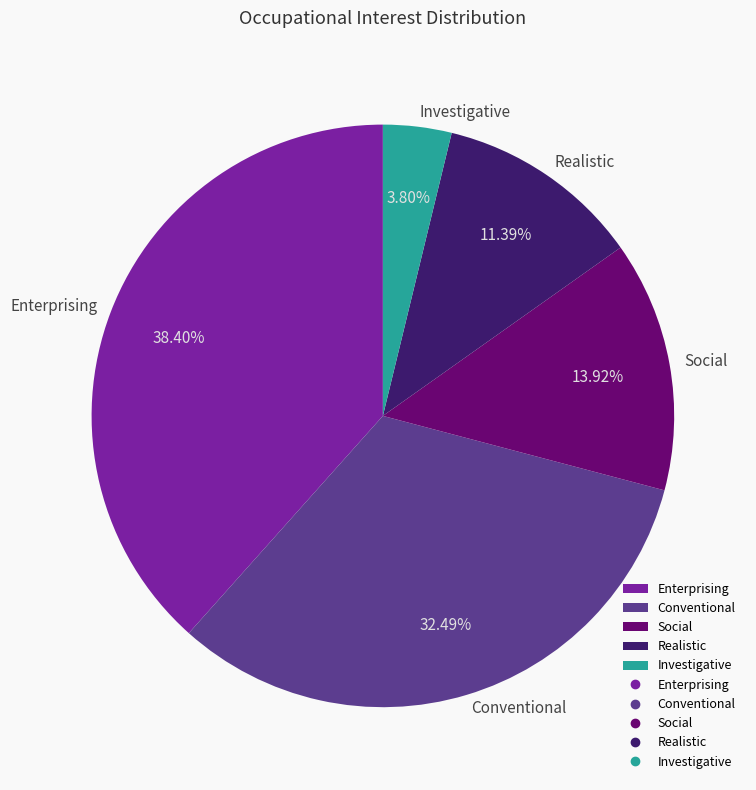

To the nearest percent, what is the difference between the largest and smallest slice percentages?

35%